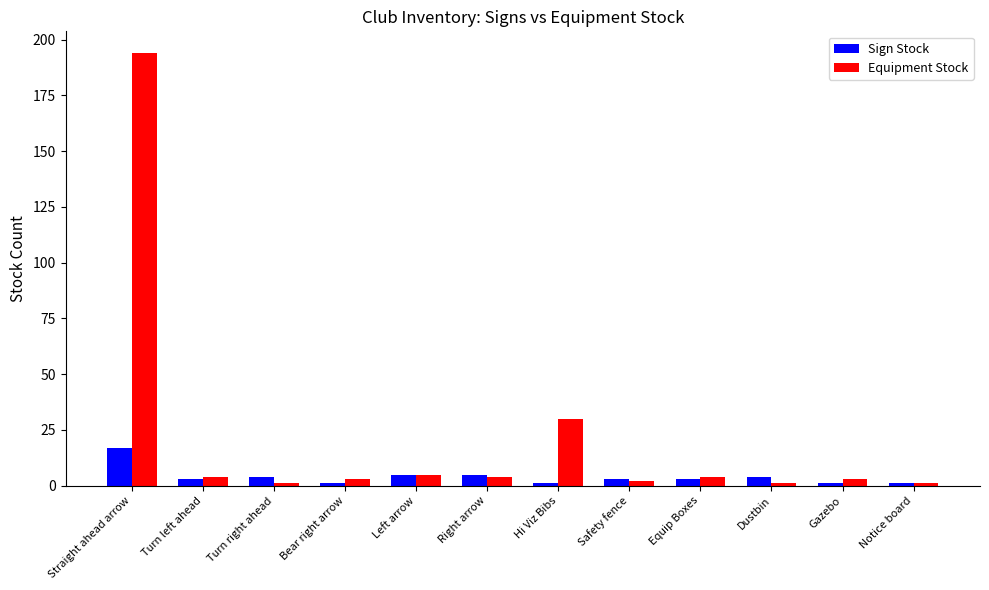

What is the smallest value displayed?

1